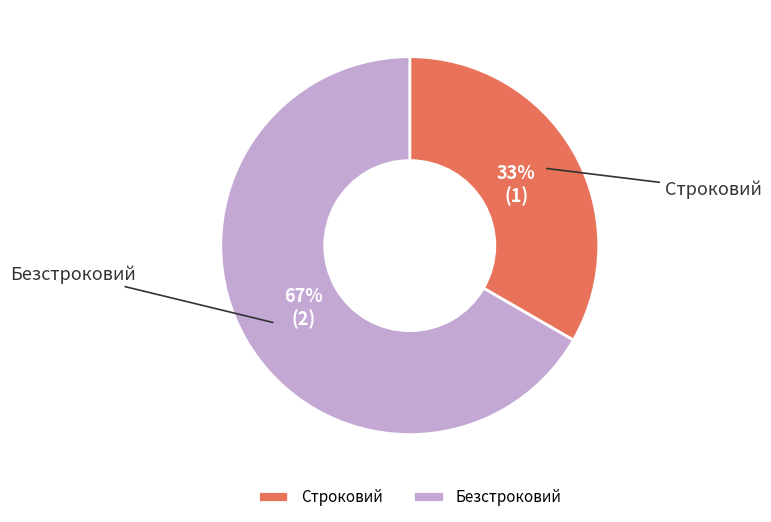

True or false: Строковий accounts for 21% of the total.

False